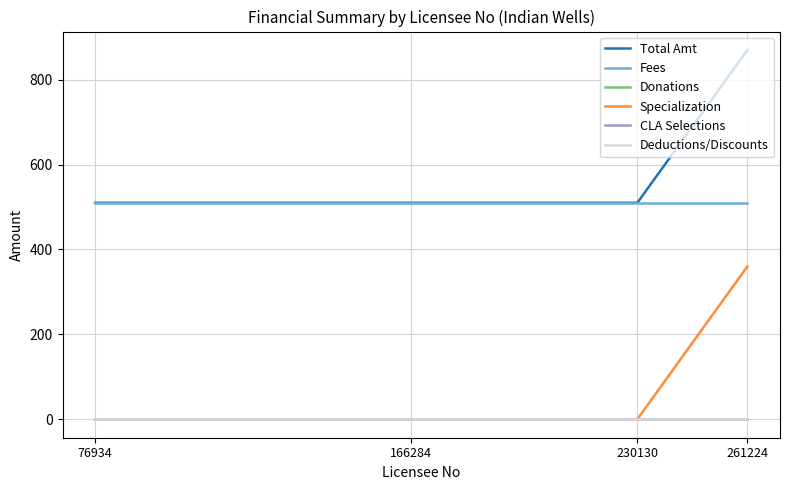

What is the sum of all Specialization values?

360